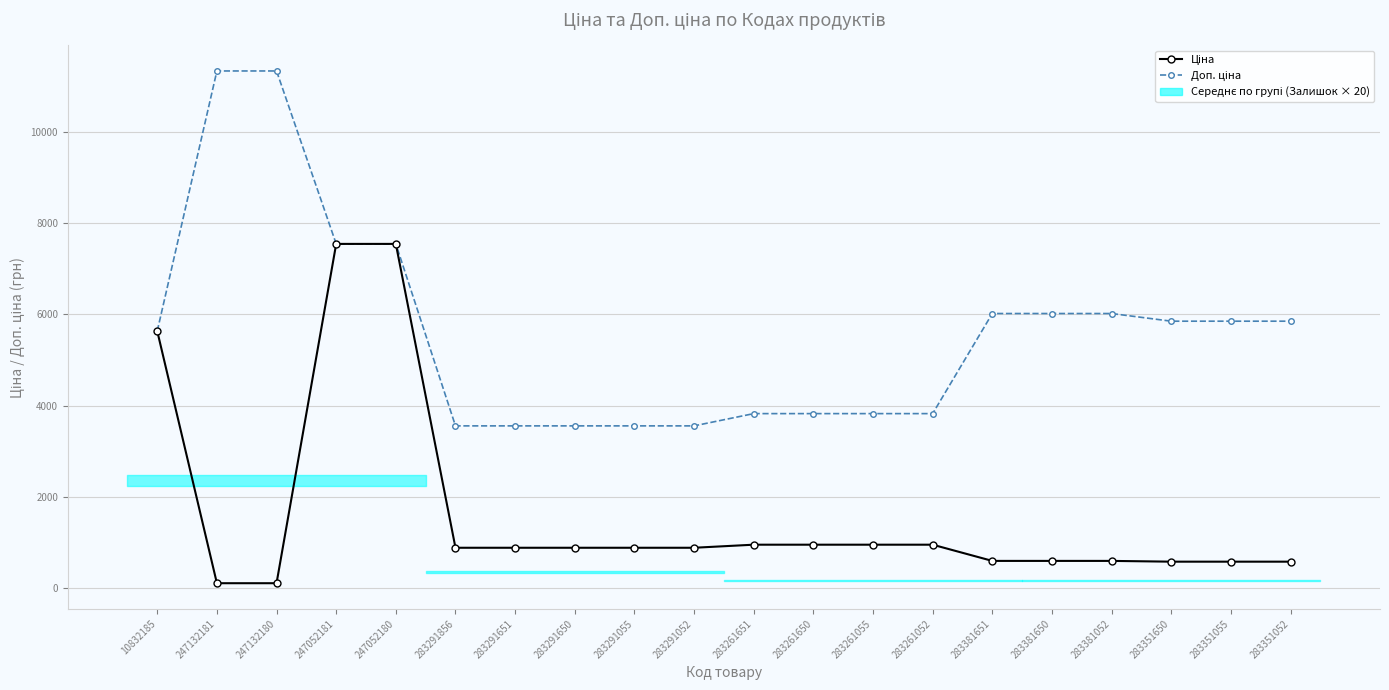

True or false: Доп. ціна and Ціна intersect in this chart.

False